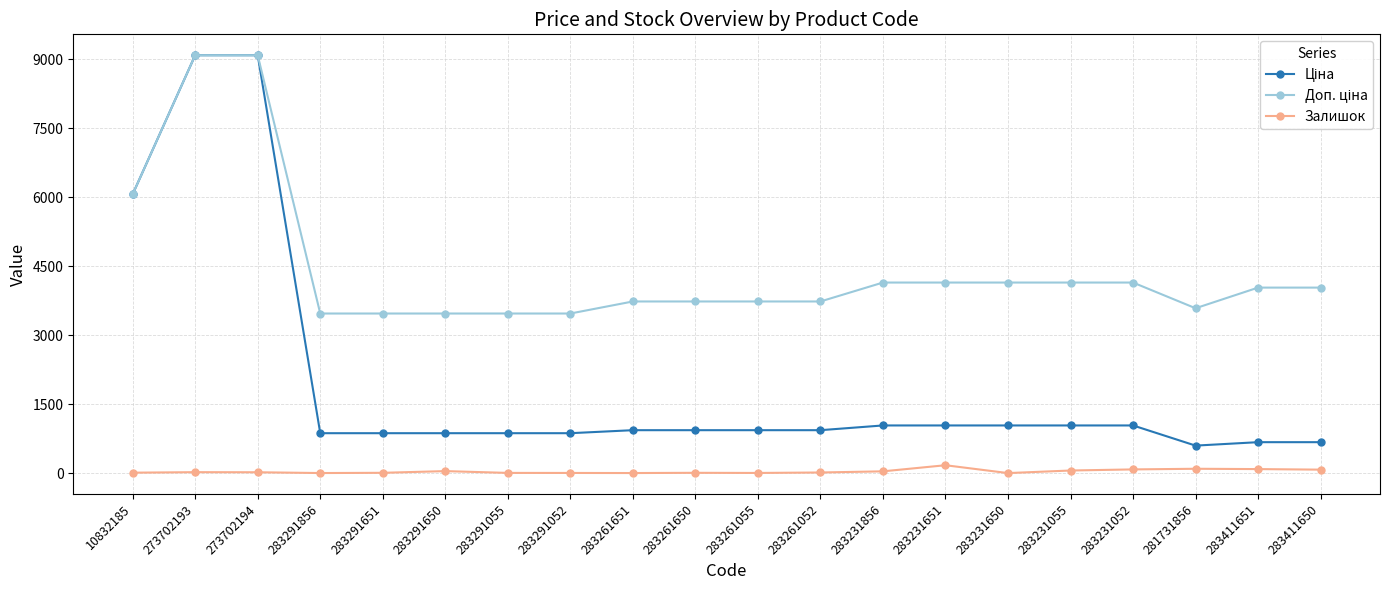

What is the total value across all series at 283231052?

5262.4